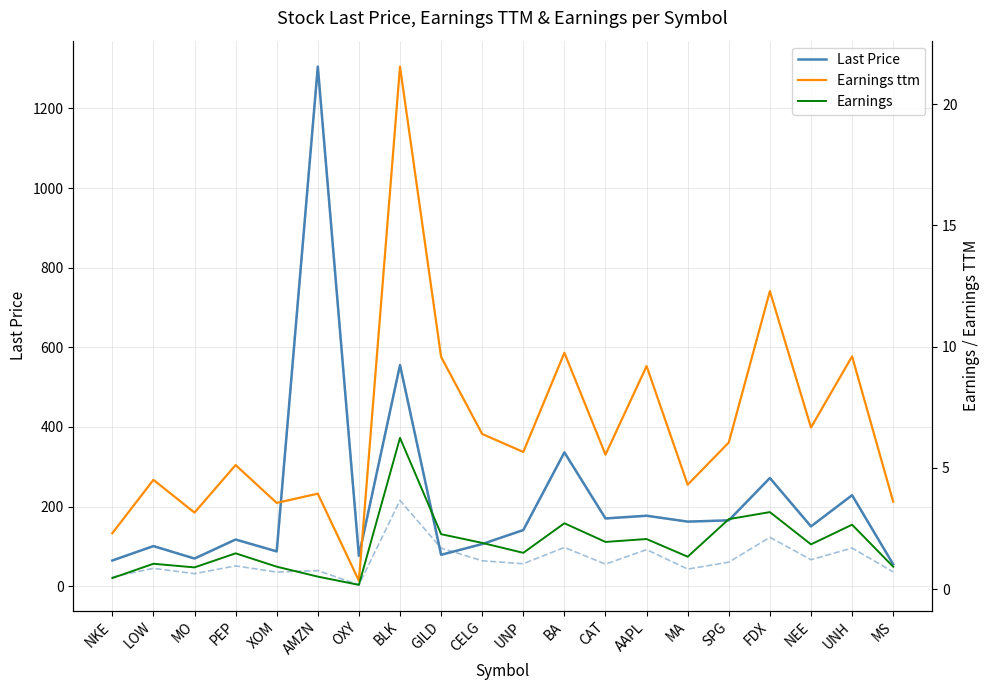

How many lines are shown in the chart?

3